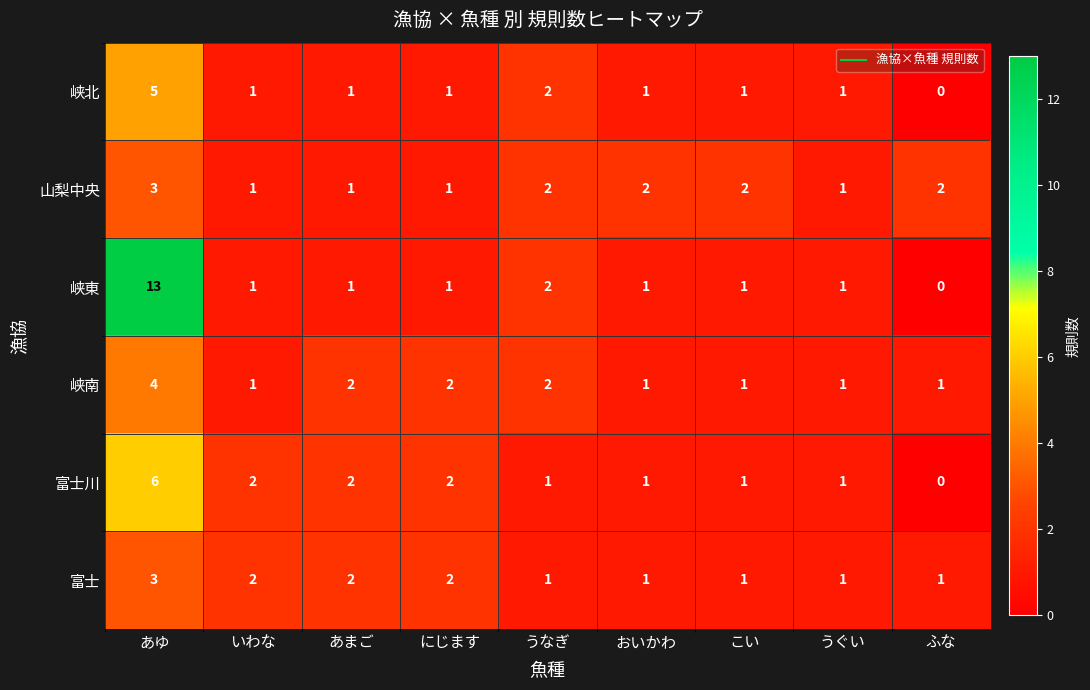

At which label does 峡北 first exceed 1?

あゆ